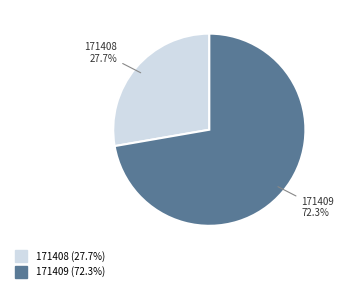

Which category accounts for the majority?

171409